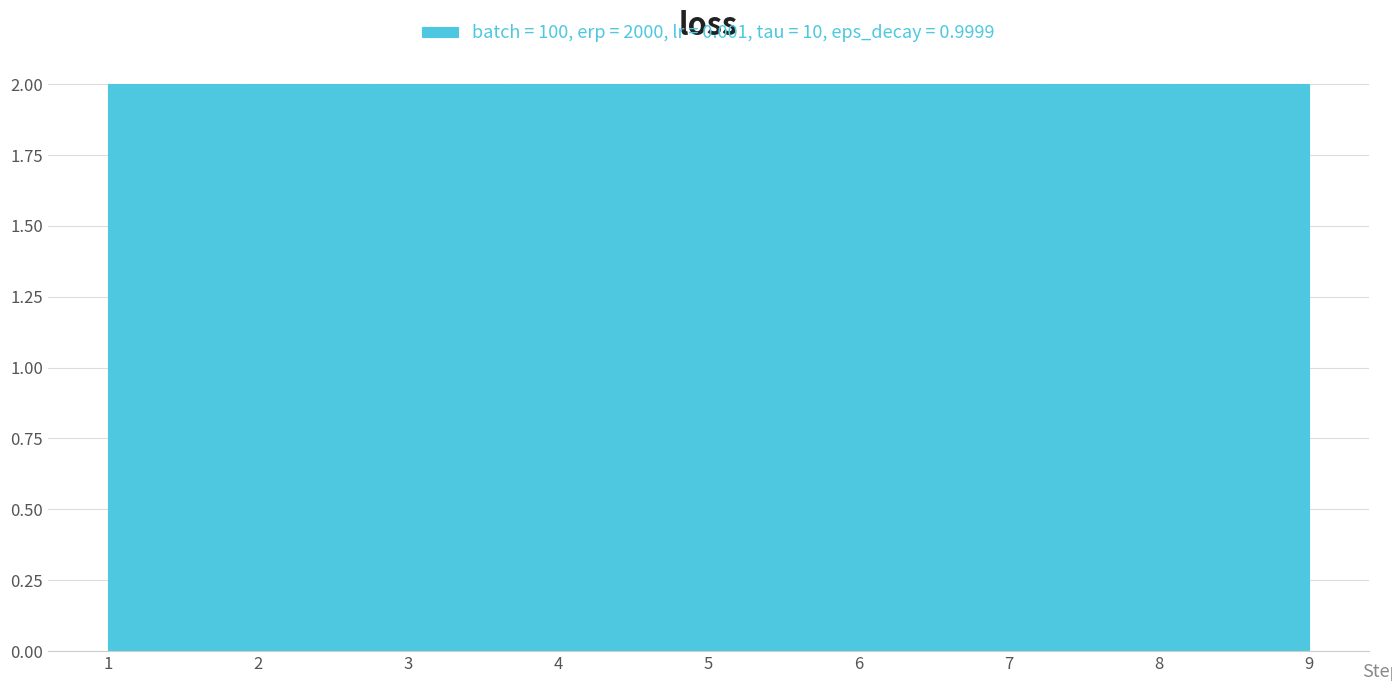

Reading left to right, list every bar in this chart as the range it spans on the x-axis followed by its height. Neither the bar edges nor the heights are printed on the chart, so give them approximately, as read against the axes.

1.0 to 1.9: 2
1.9 to 2.8: 2
2.8 to 3.7: 2
3.7 to 4.6: 2
4.6 to 5.4: 2
5.4 to 6.3: 2
6.3 to 7.2: 2
7.2 to 8.1: 2
8.1 to 9.0: 2